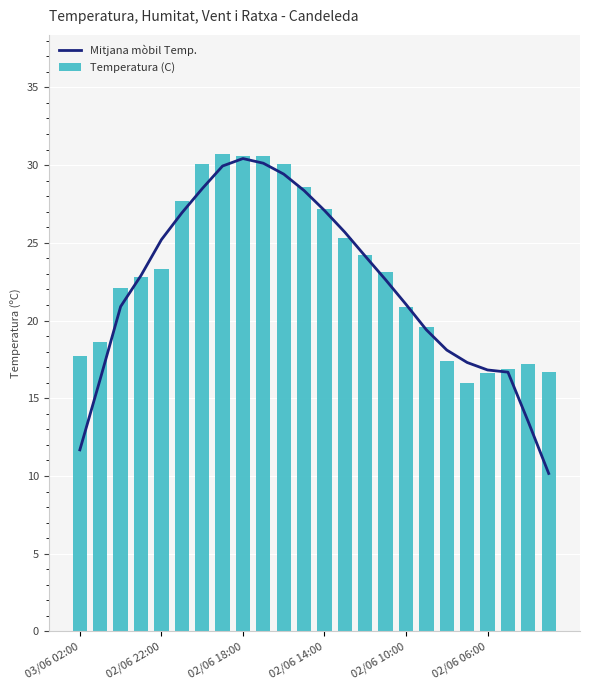

The Temperatura (C) series shows 50.7 at 11. True or false?

False